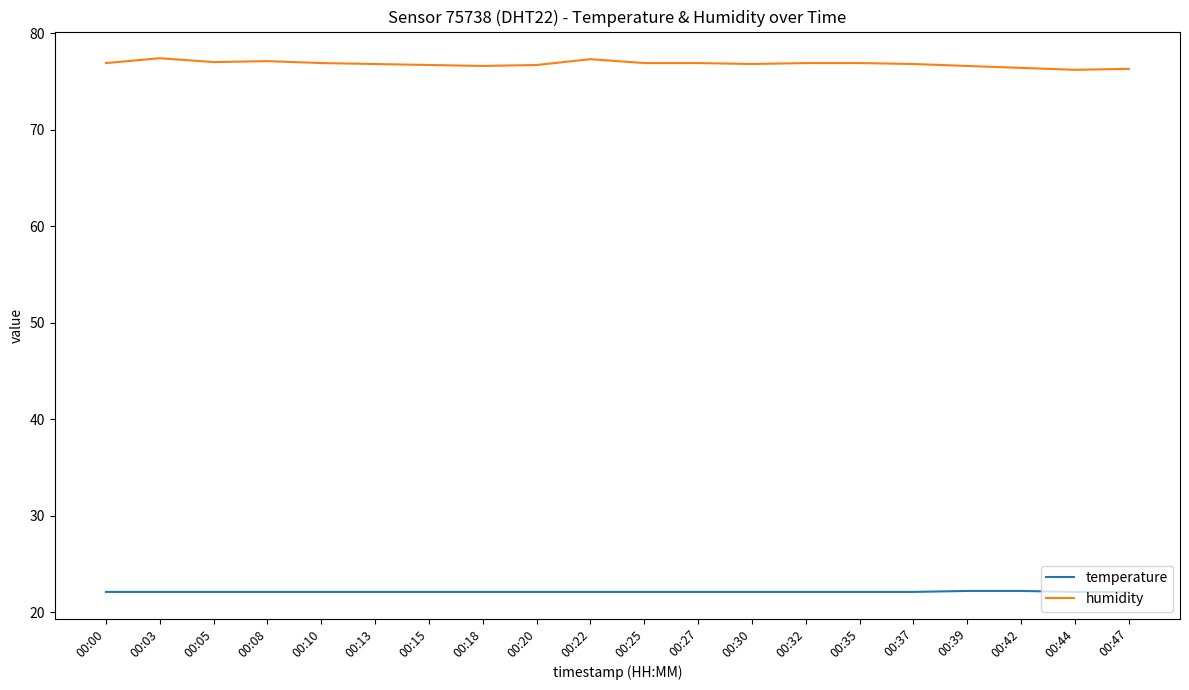

True or false: humidity and temperature intersect in this chart.

False